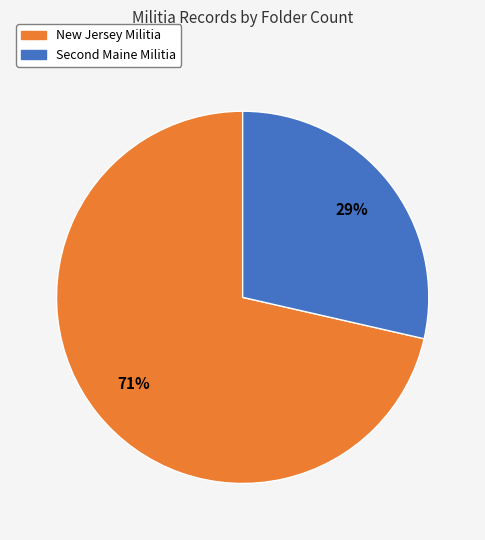

How many slices are in this pie chart?

2